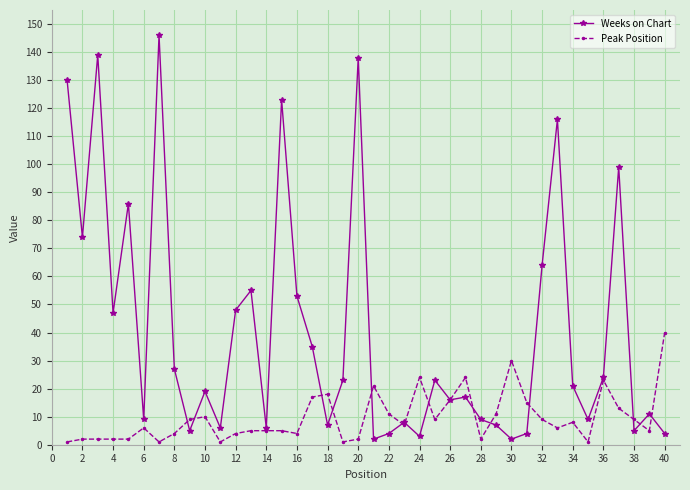

What is the highest value of the Weeks on Chart series?

146